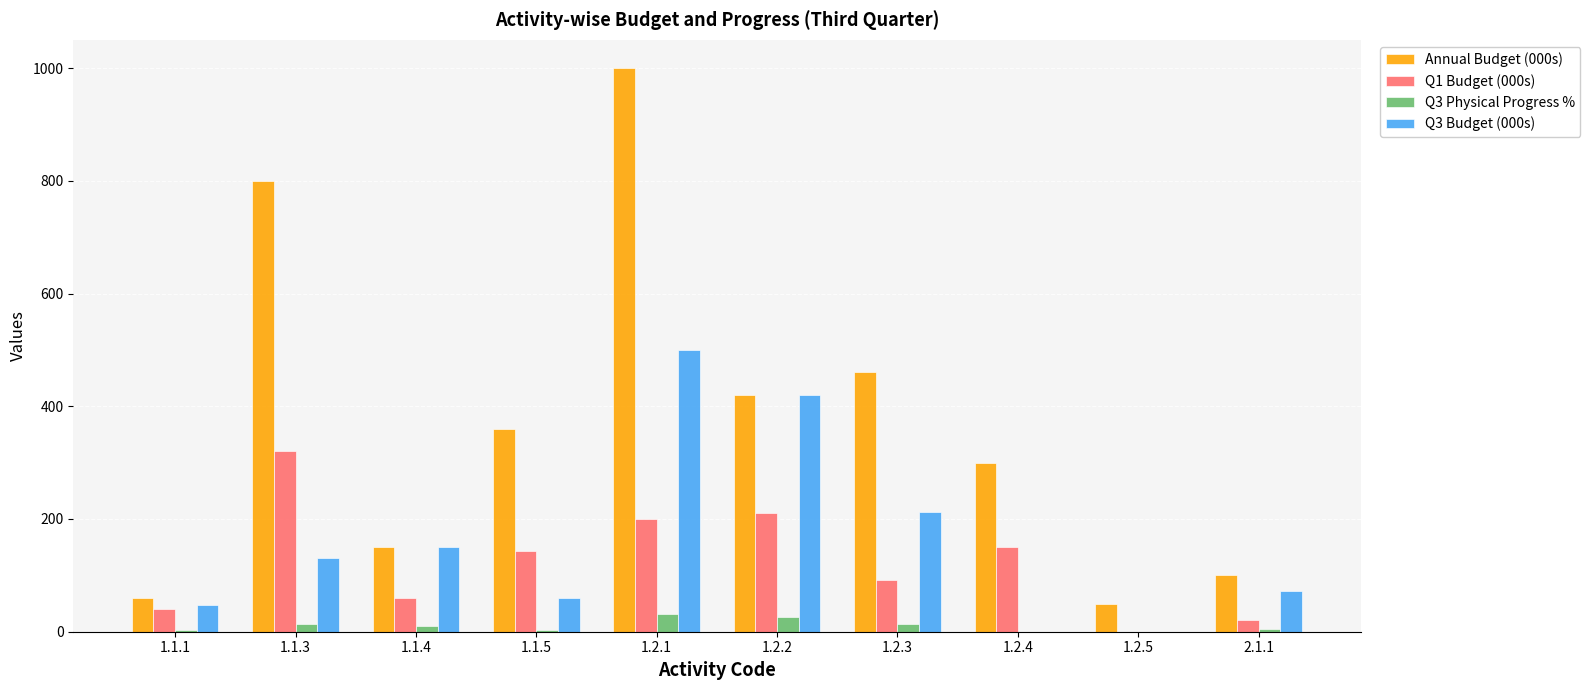

Does the chart contain stacked bars?

No